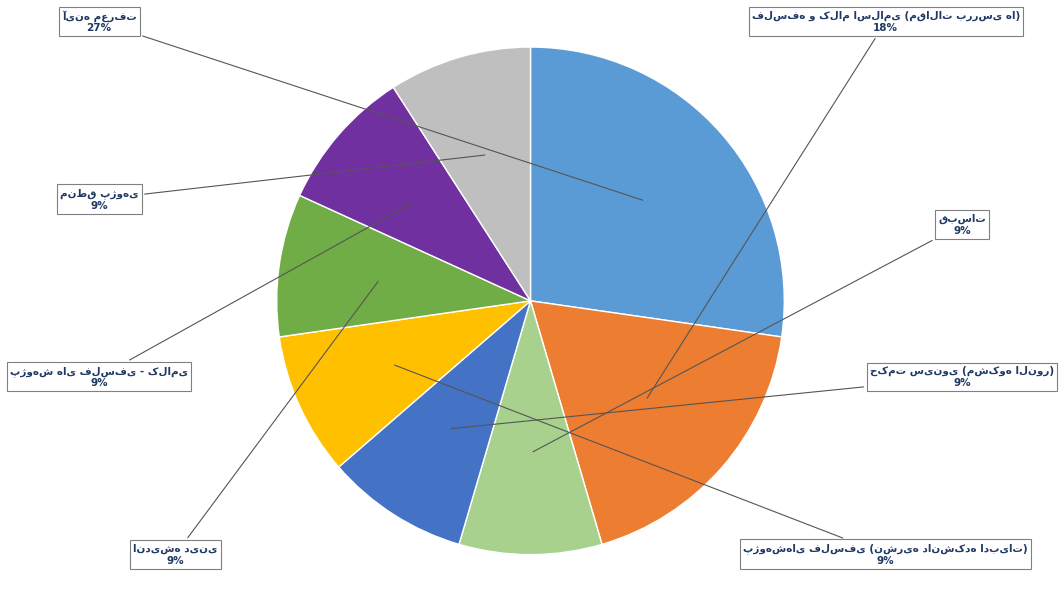

Does any single category account for the majority?

No